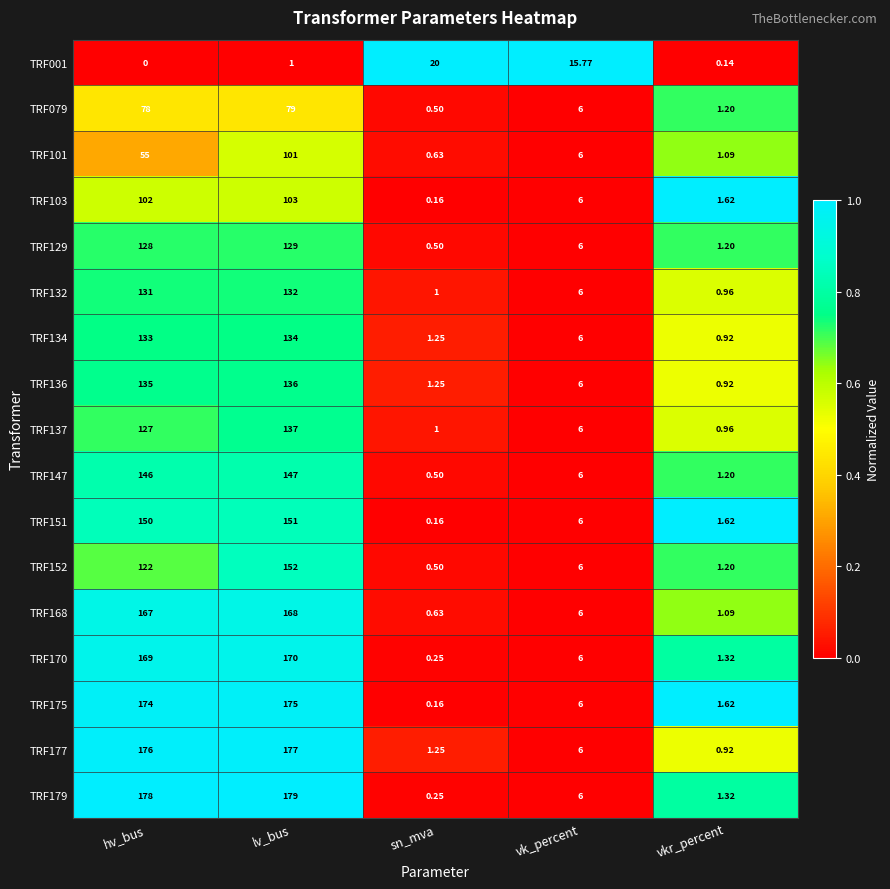

How many distinct data groups are displayed?

17